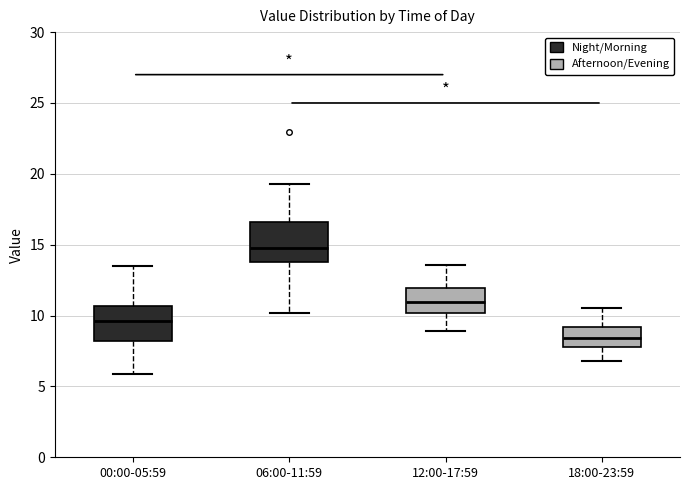

Where is the upper edge of the box for 12:00-17:59 on the y-axis? The values are not printed on the chart, so give them approximately, as read against the axis.

12.0